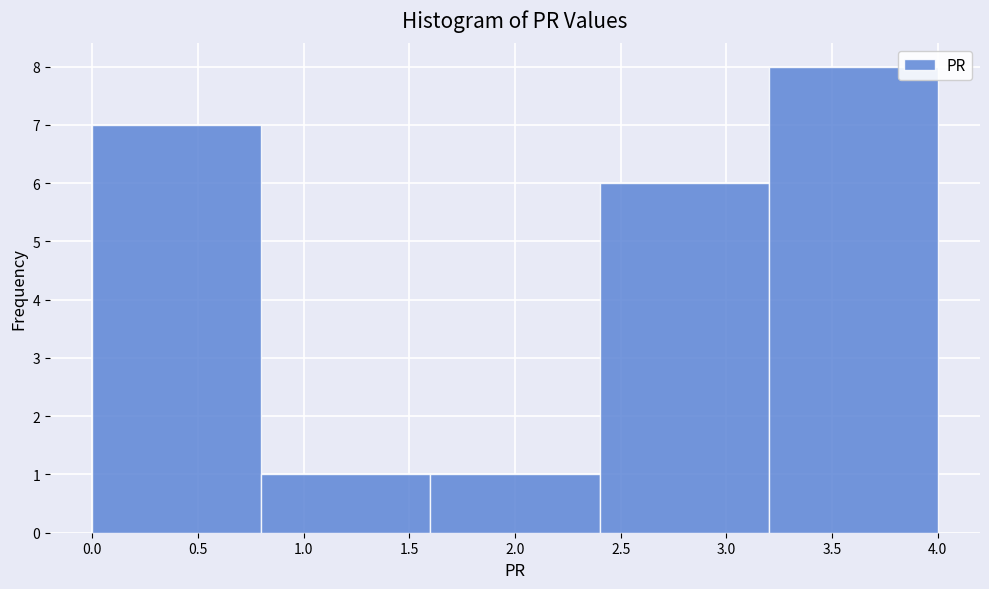

Which range on the x-axis has the tallest bar?

3.2 to 4.0